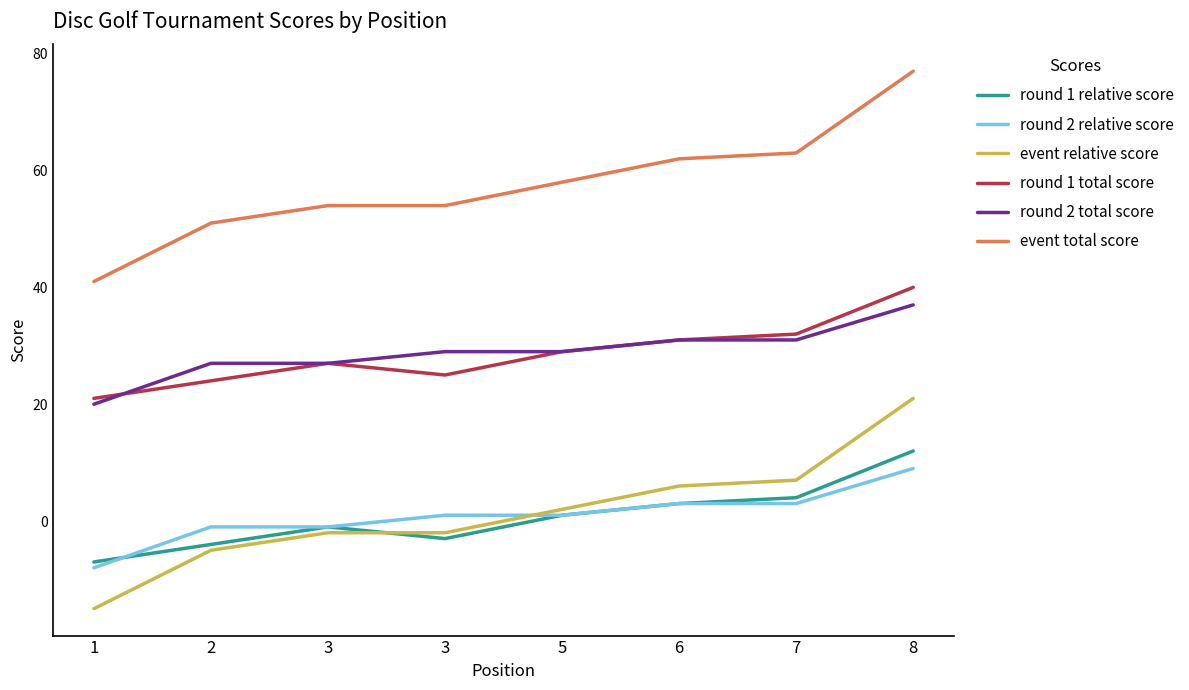

At 5, list the series in order from largest to smallest.

event total score, round 1 total score, round 2 total score, event relative score, round 1 relative score, round 2 relative score